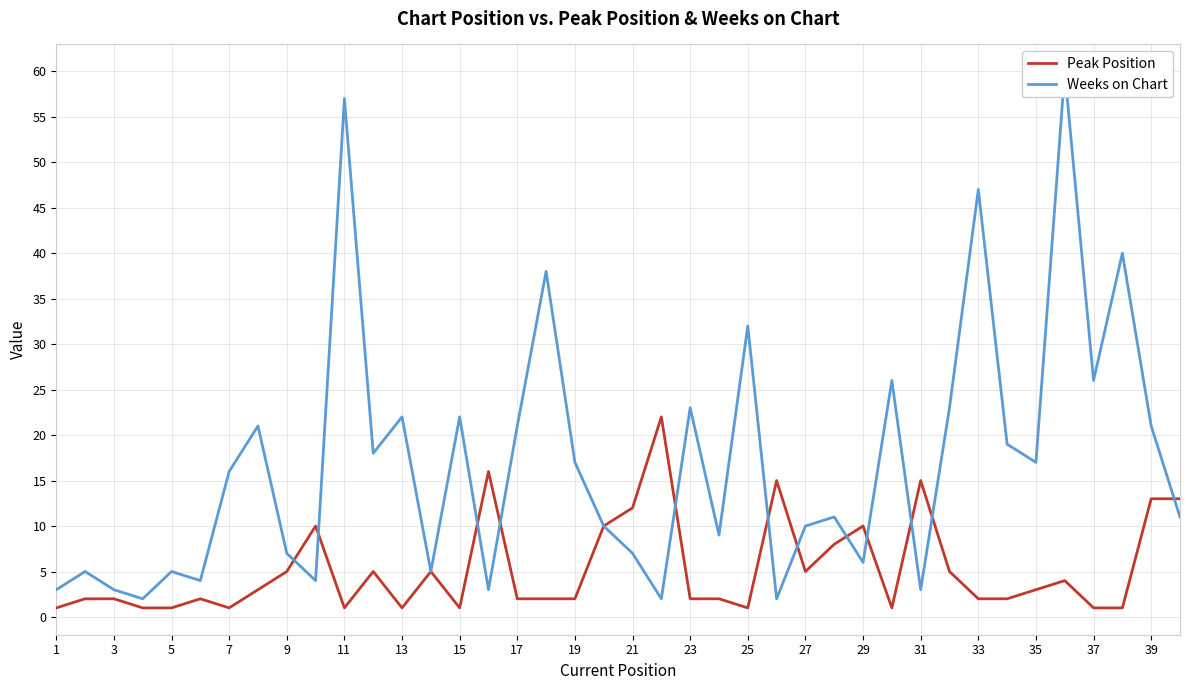

The value of Weeks on Chart at 27 is 4. True or false?

False